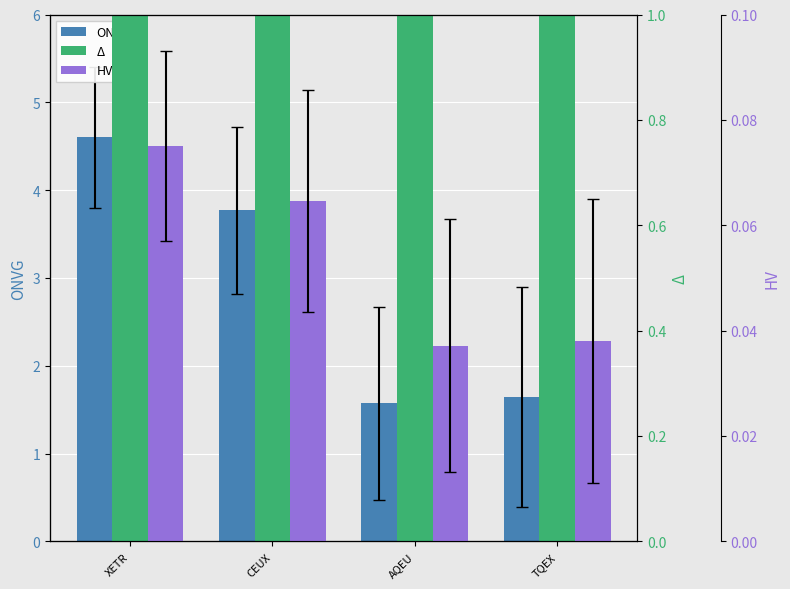

What is the sum of all Δ values?

24.8